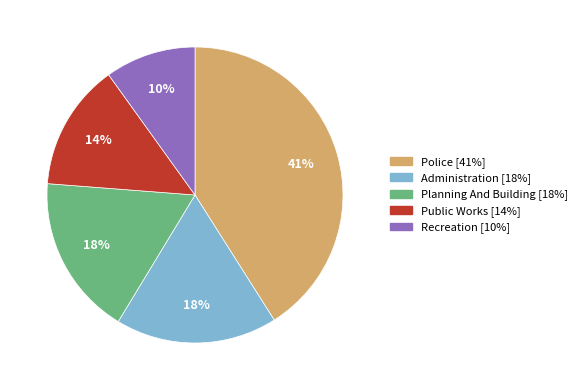

Is it true that Administration is 4% of the pie?

False